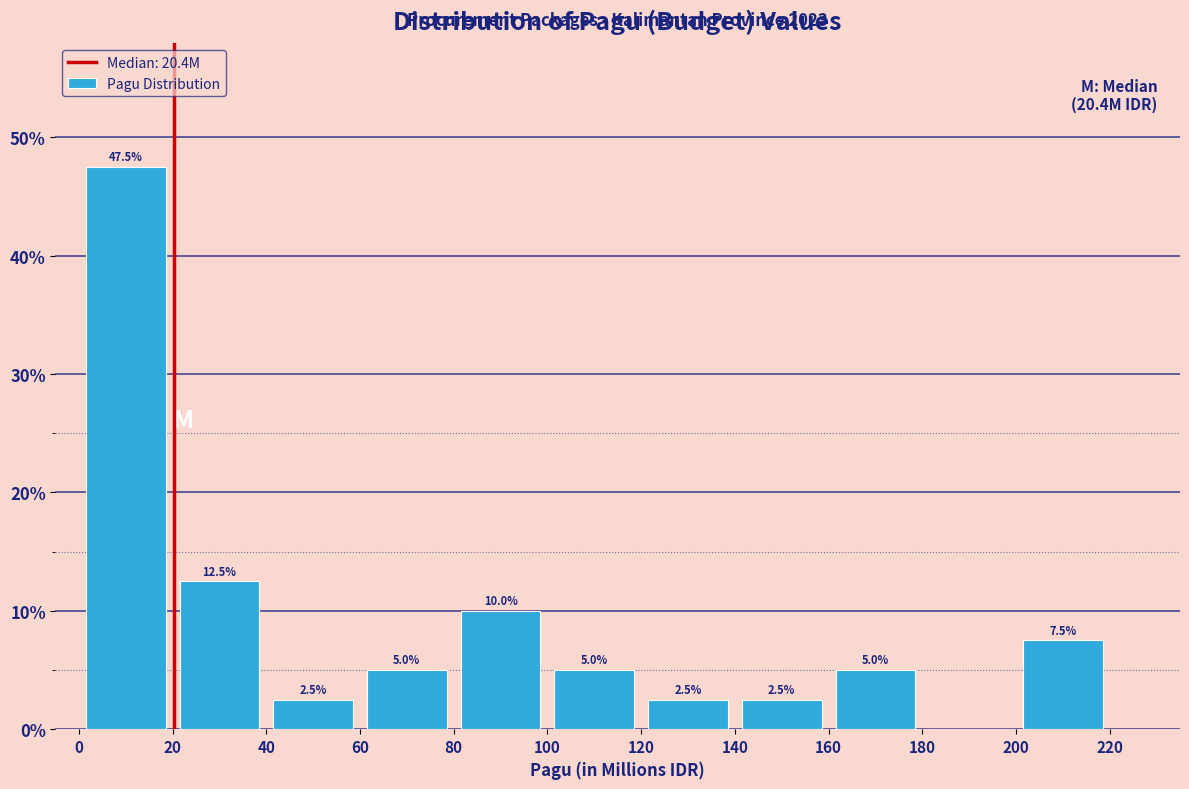

Over which range of the x-axis is the bar tallest?

0 to 20